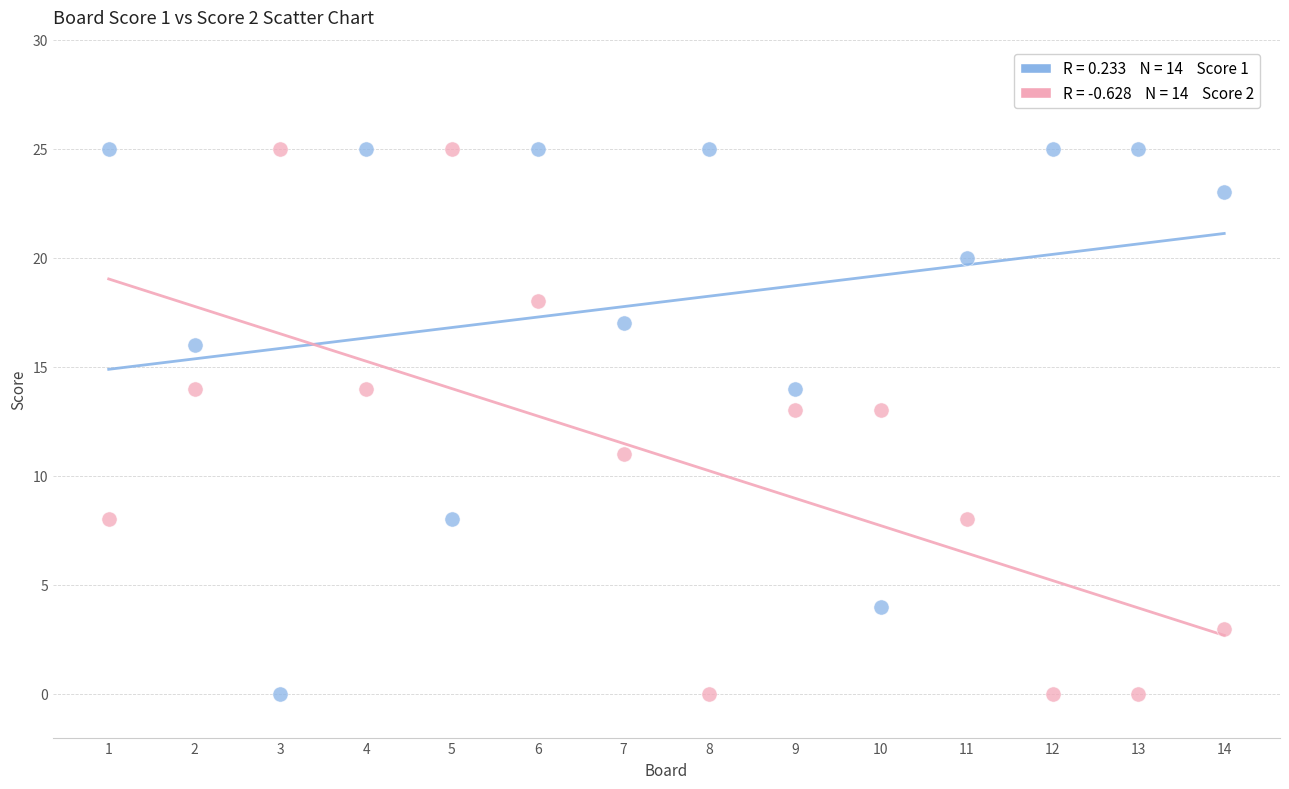

Across all data points, what is the range of X values (max minus min)?

13